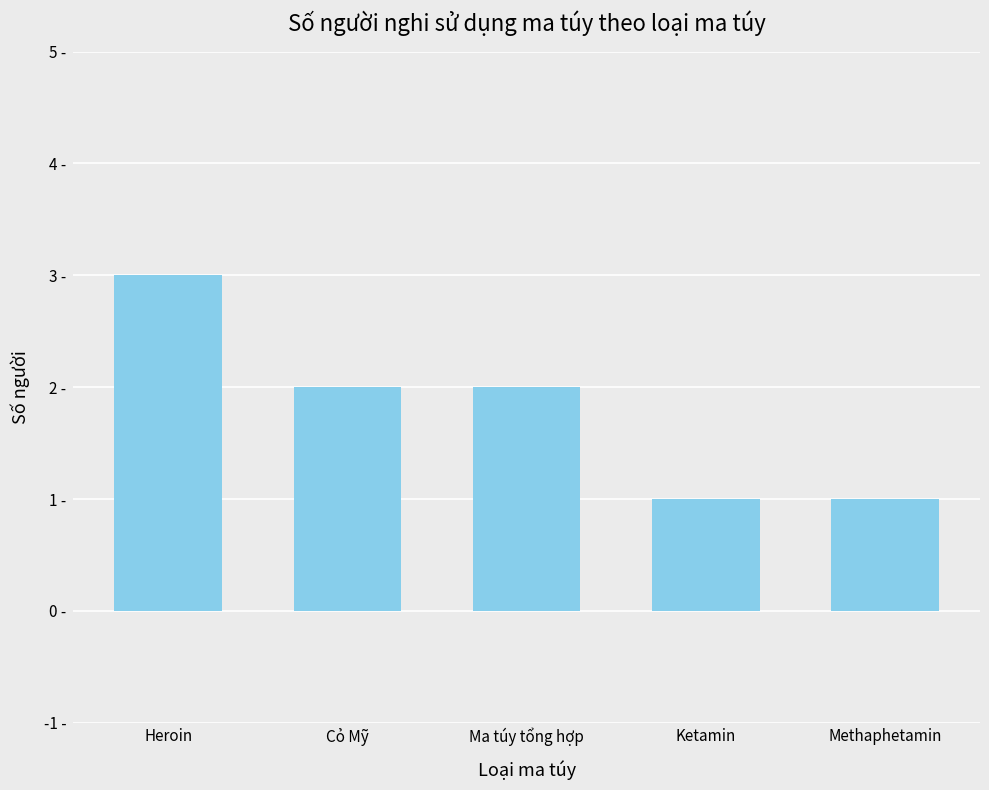

Count the values in the range 1 to 2.

4